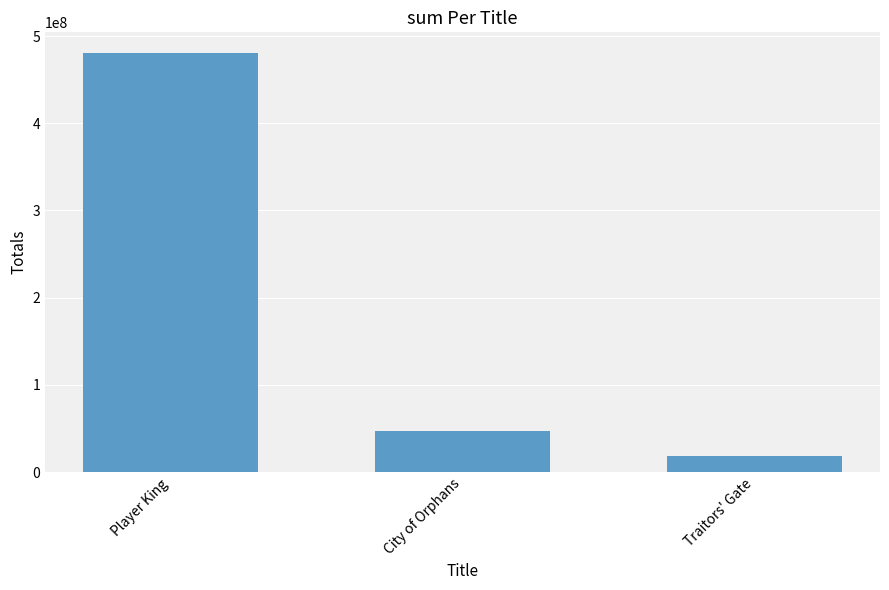

True or false: the data shows 288650373 at Player King.

False